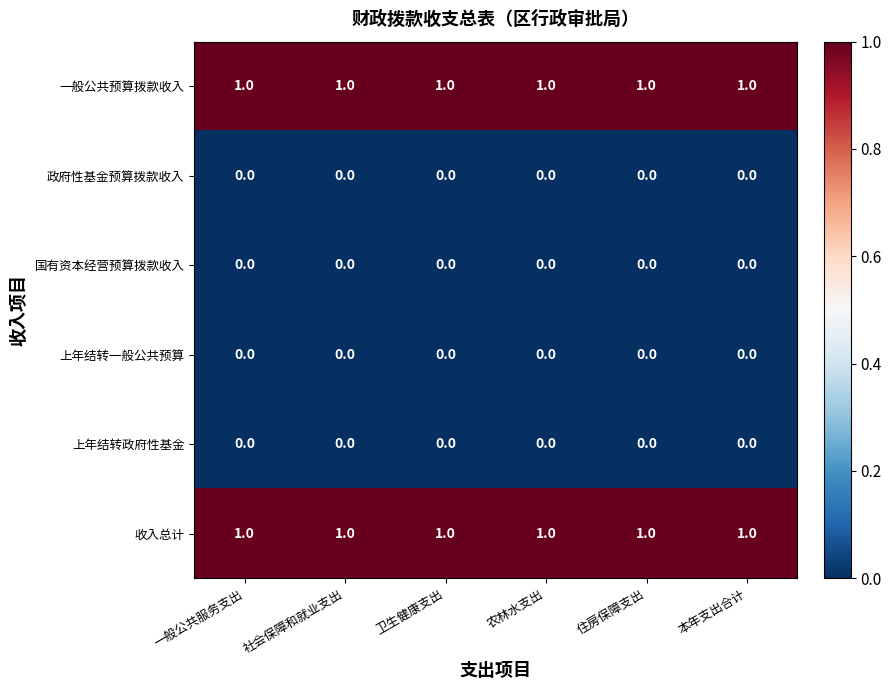

How many series are shown in this chart?

6